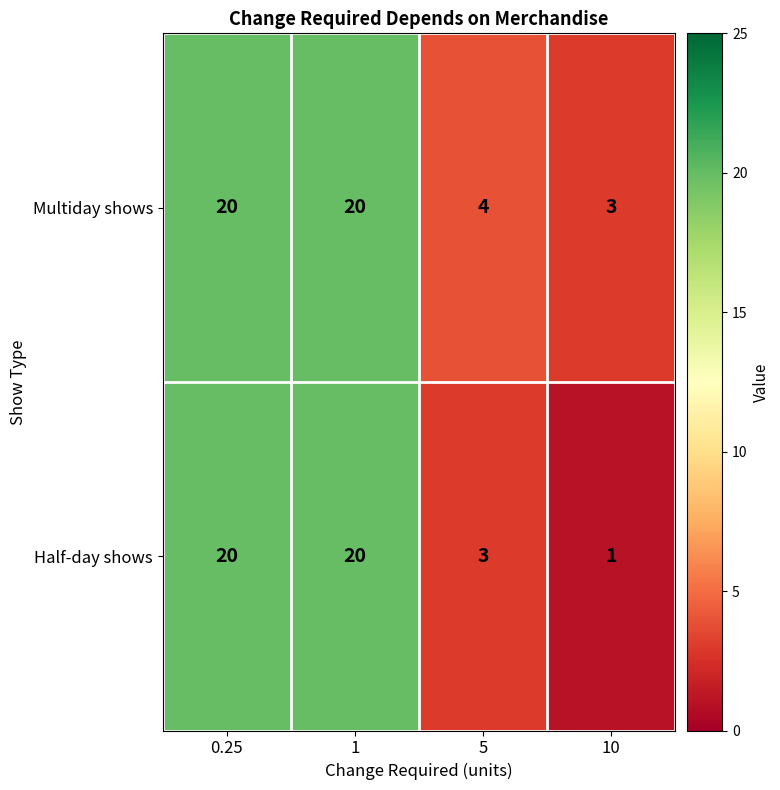

The value of Multiday shows at 1 is 20. True or false?

True